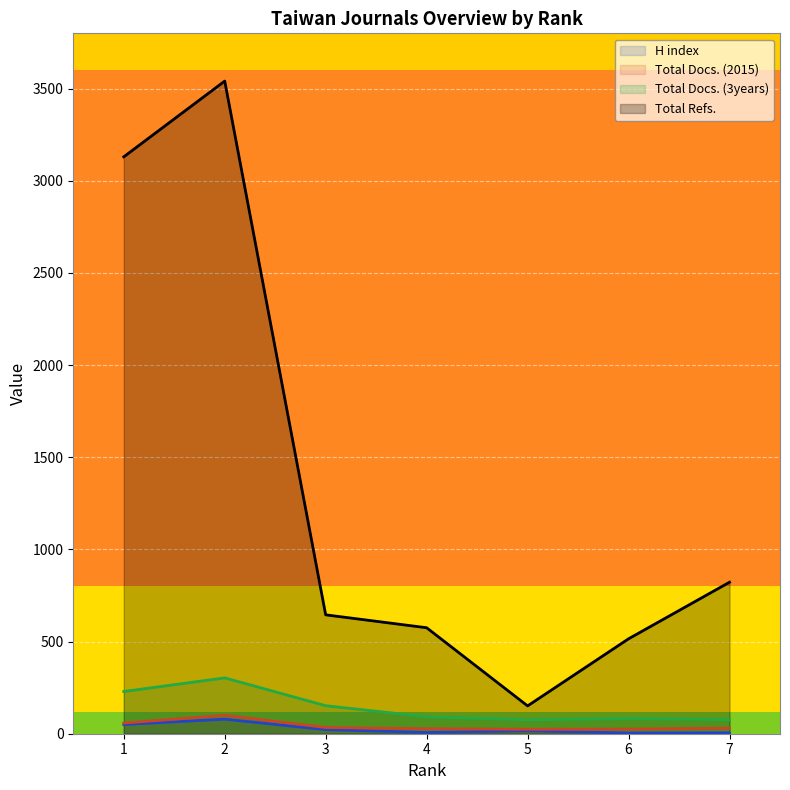

At which category is the sum across all series the highest?

2